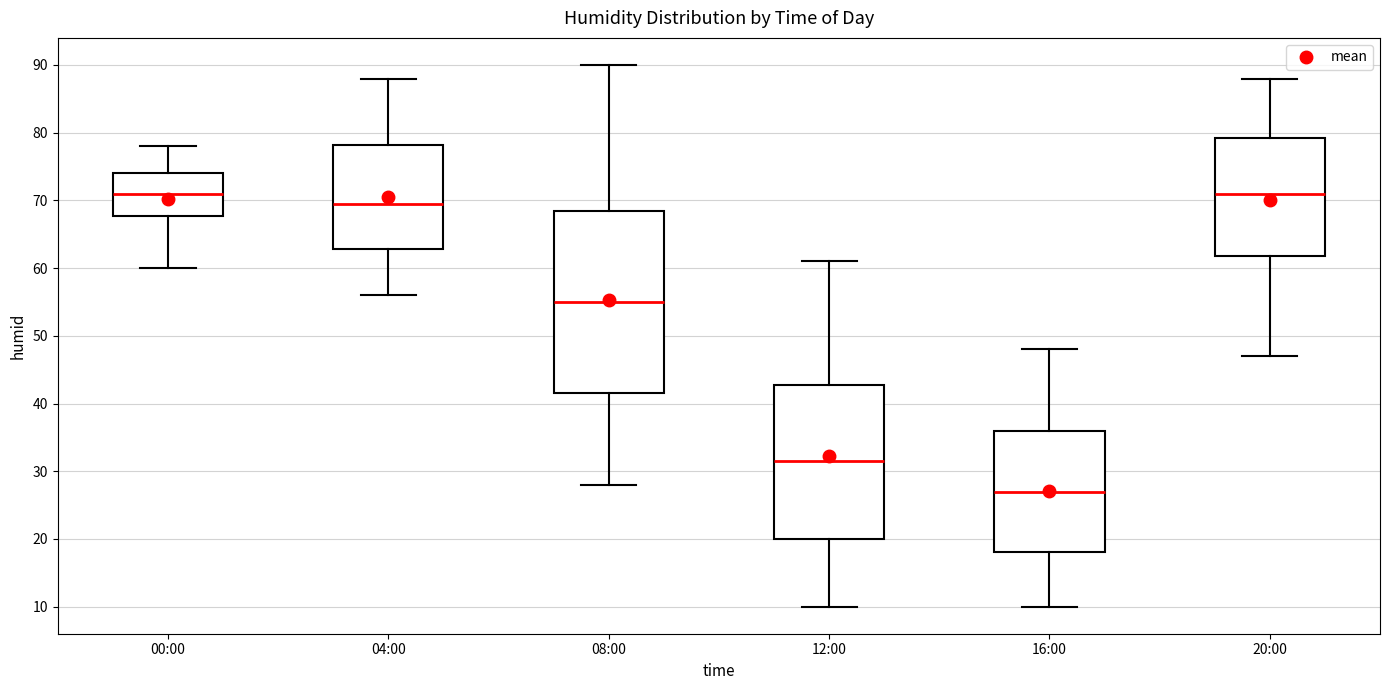

Reading left to right, transcribe this box plot: for each box, give where its median line is, the range the box spans, and where its two whiskers end, as read against the y-axis. The values are not printed on the chart, so give them approximately, as read against the axis.

00:00: median 71, box 68 to 74, whiskers 60 to 78
04:00: median 70, box 63 to 78, whiskers 56 to 88
08:00: median 55, box 42 to 69, whiskers 28 to 90
12:00: median 32, box 20 to 43, whiskers 10 to 61
16:00: median 27, box 18 to 36, whiskers 10 to 48
20:00: median 71, box 62 to 79, whiskers 47 to 88